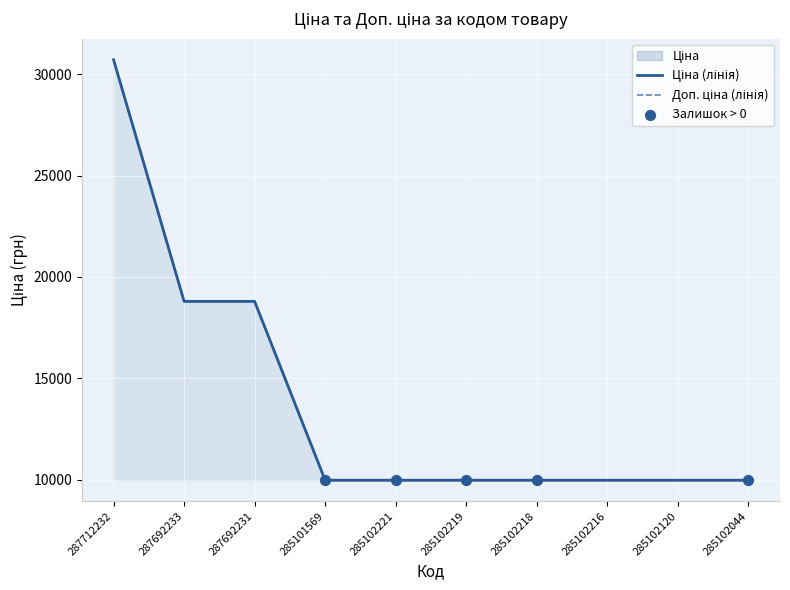

At which category is the sum across all series the highest?

287712232